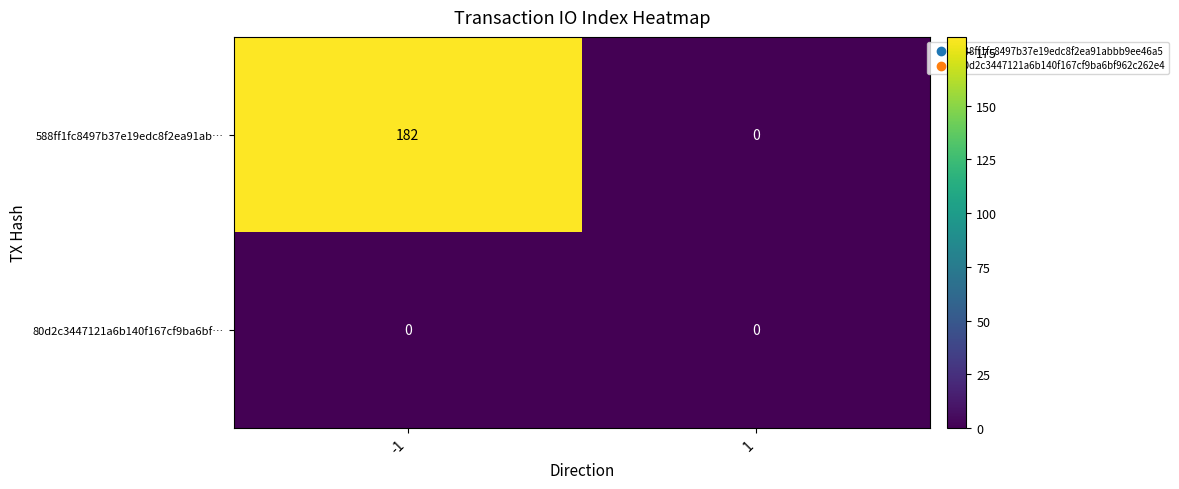

Is it true that 588ff1fc8497b37e19edc8f2ea91ab… equals 0 at 1?

True